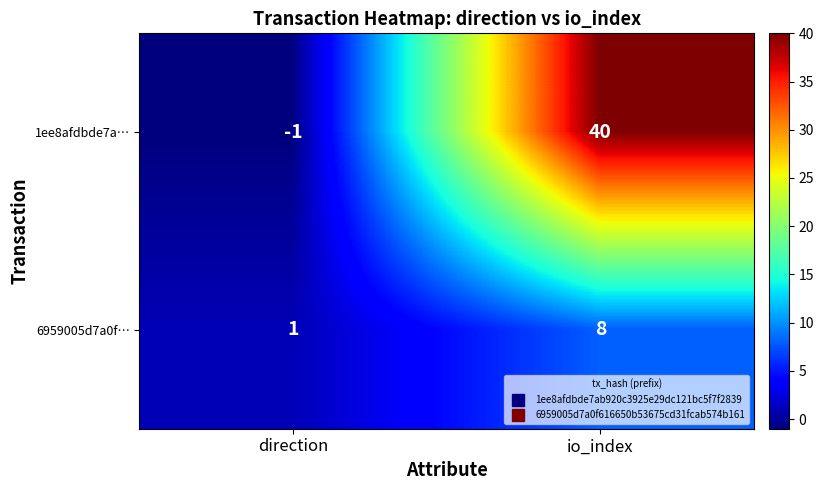

True or false: 6959005d7a0f… has a value of 1 at direction.

True